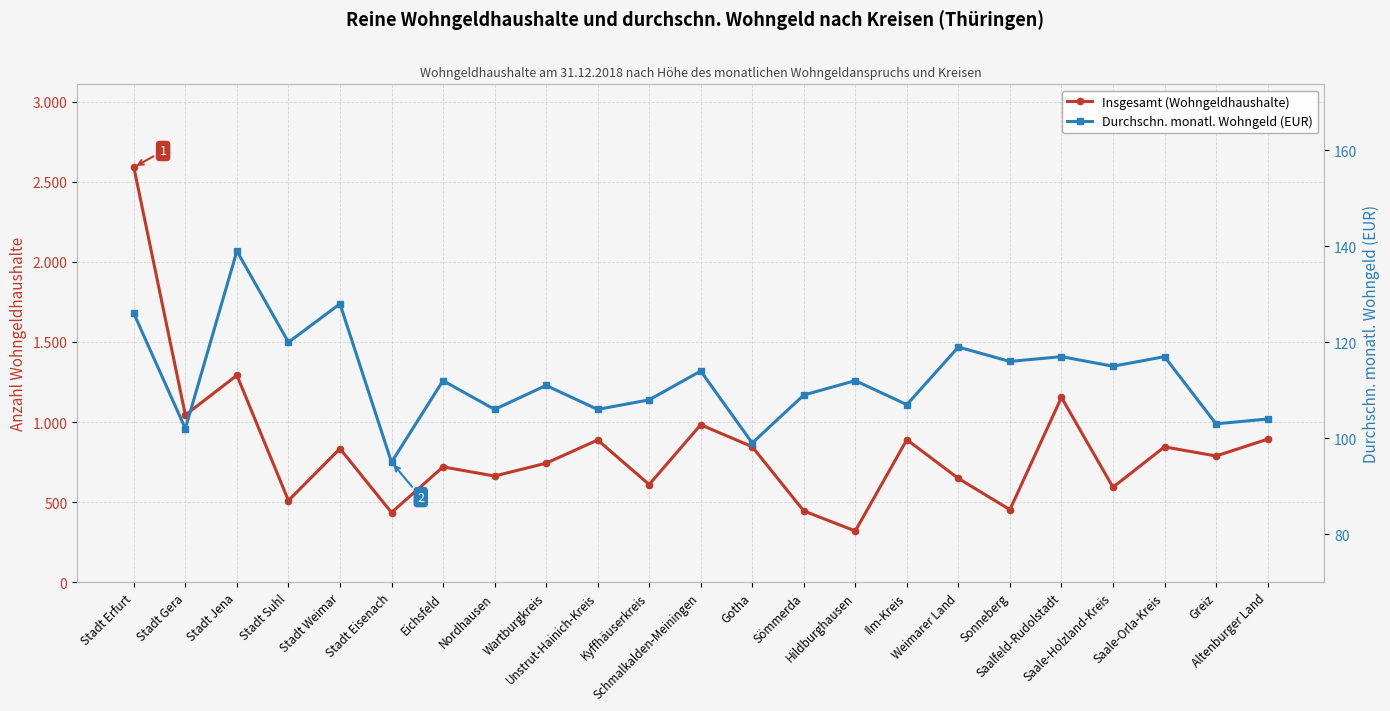

What is the difference between the Durchschn. monatl. Wohngeld (EUR) values at Saale-Orla-Kreis and Stadt Weimar?

11